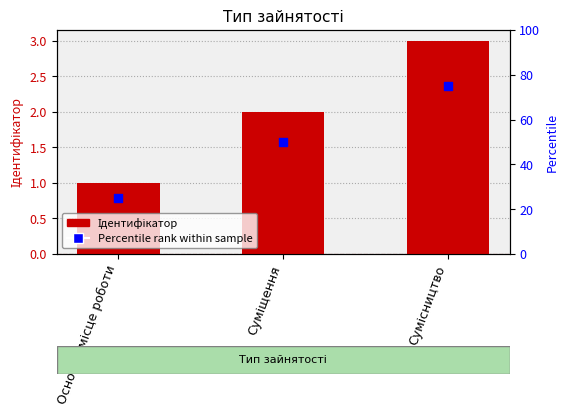

Which series has the largest total across all categories?

Percentile rank